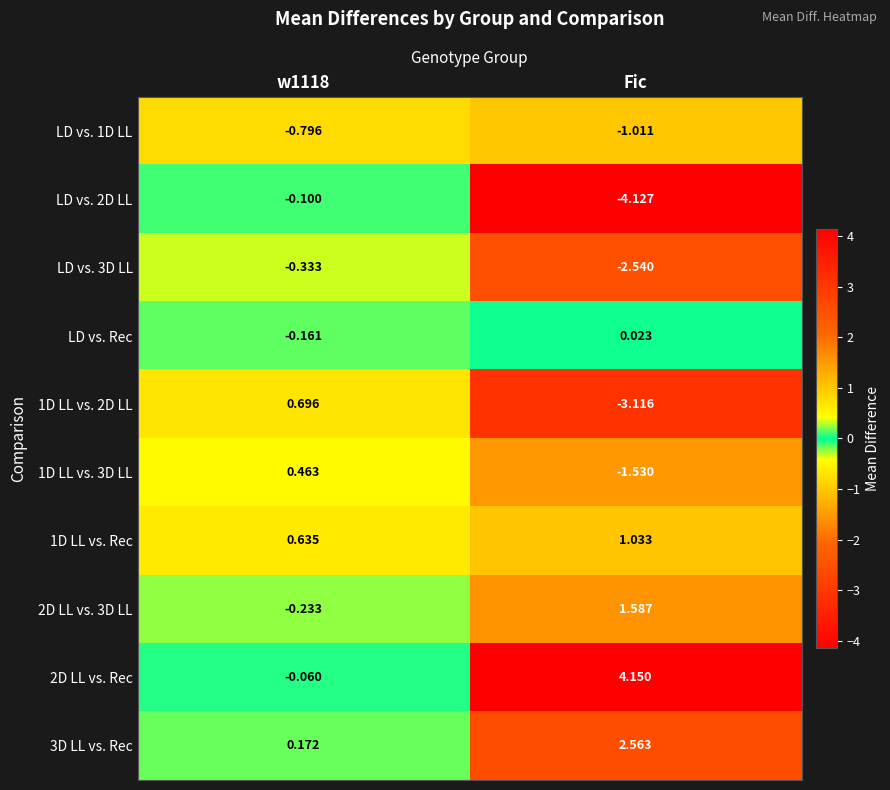

At which label does LD vs. 1D LL reach its minimum?

Fic